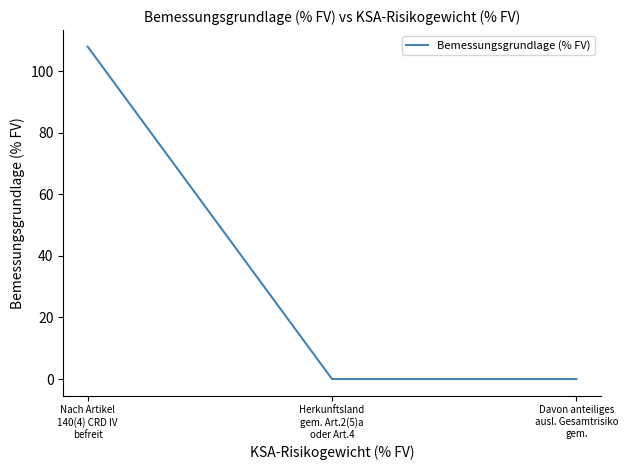

Does the chart display data point markers on the line(s)?

No